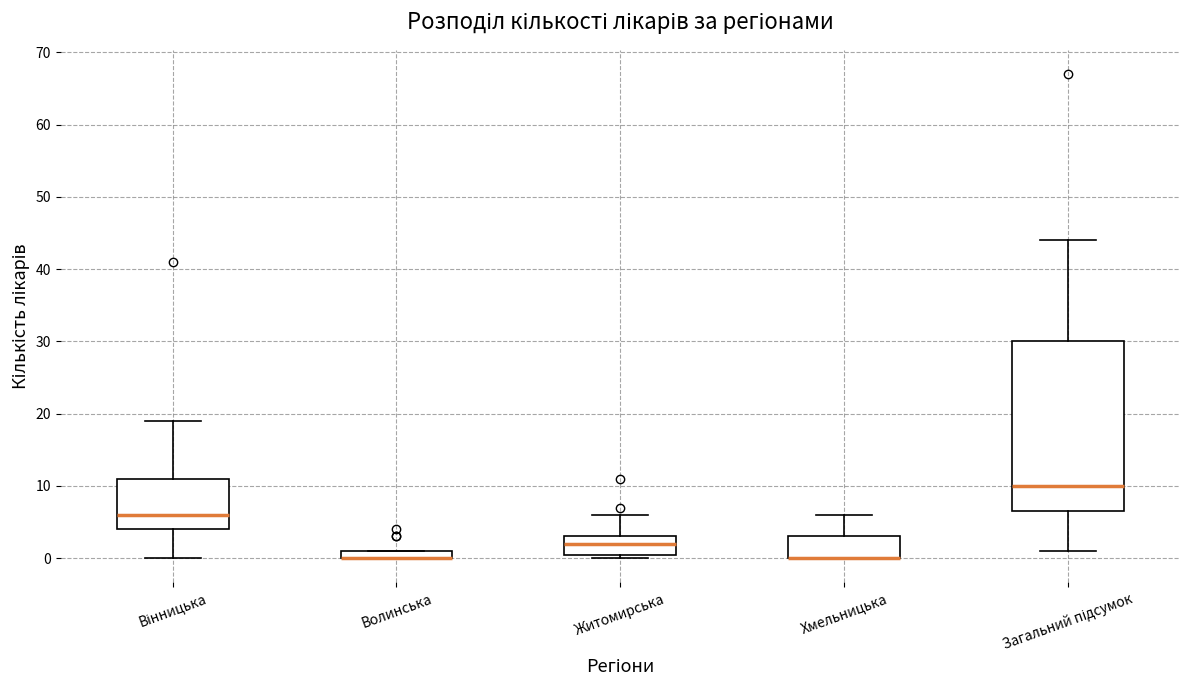

Comparing the boxes themselves (not the whiskers), which one is the tallest?

Загальний підсумок